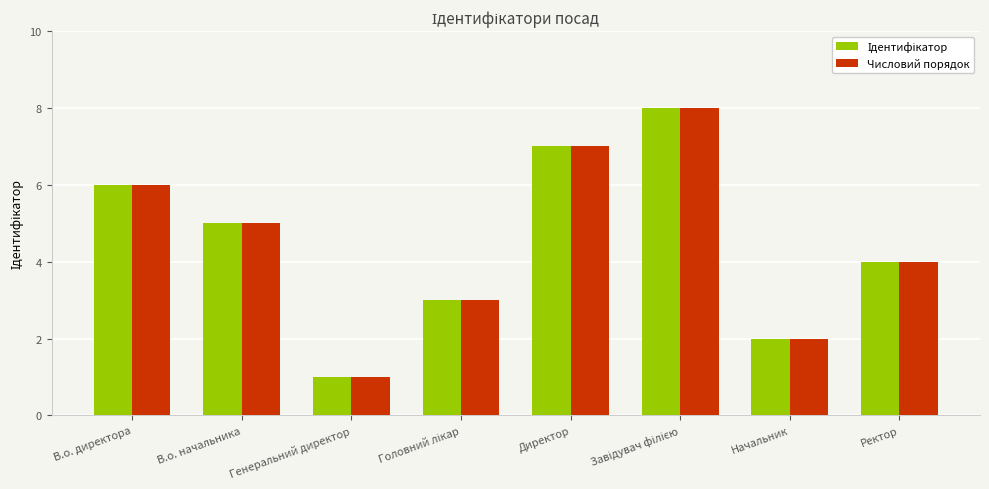

How many series are shown in this chart?

2